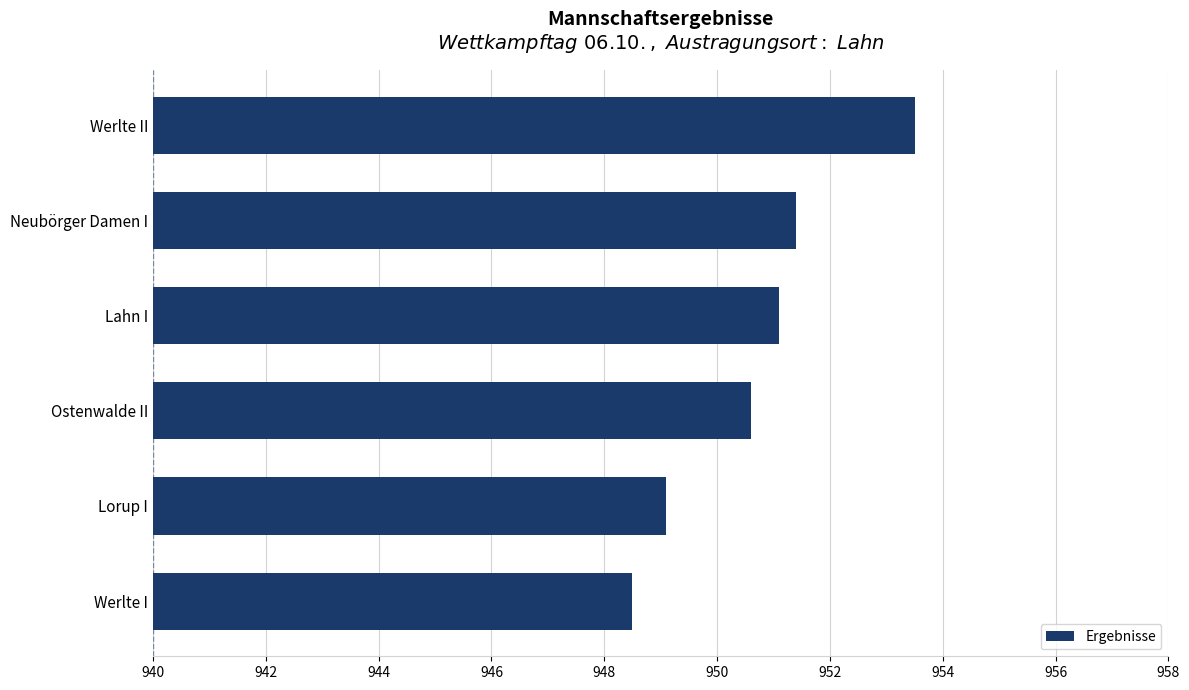

Rank the categories by value from highest to lowest.

Werlte II, Neubörger Damen I, Lahn I, Ostenwalde II, Lorup I, Werlte I